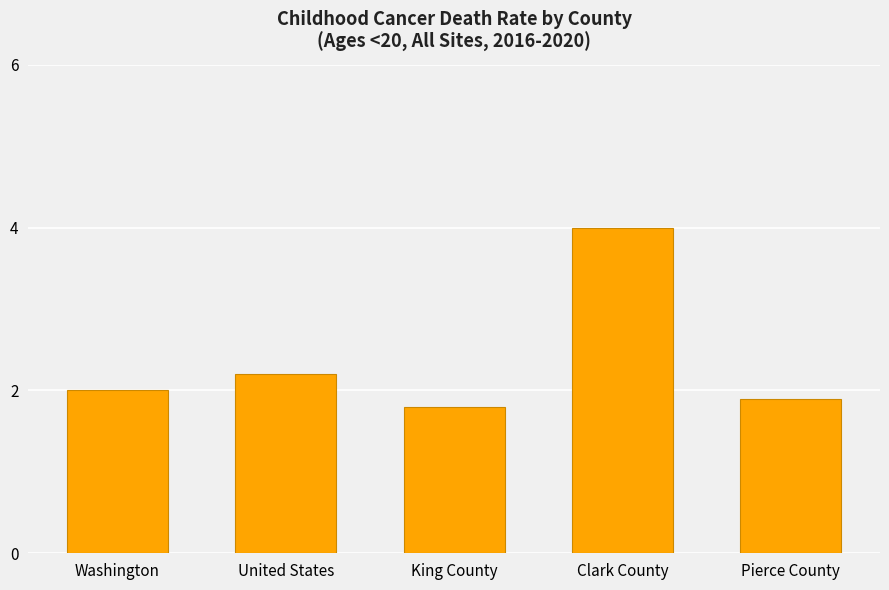

How many values are below 2?

2